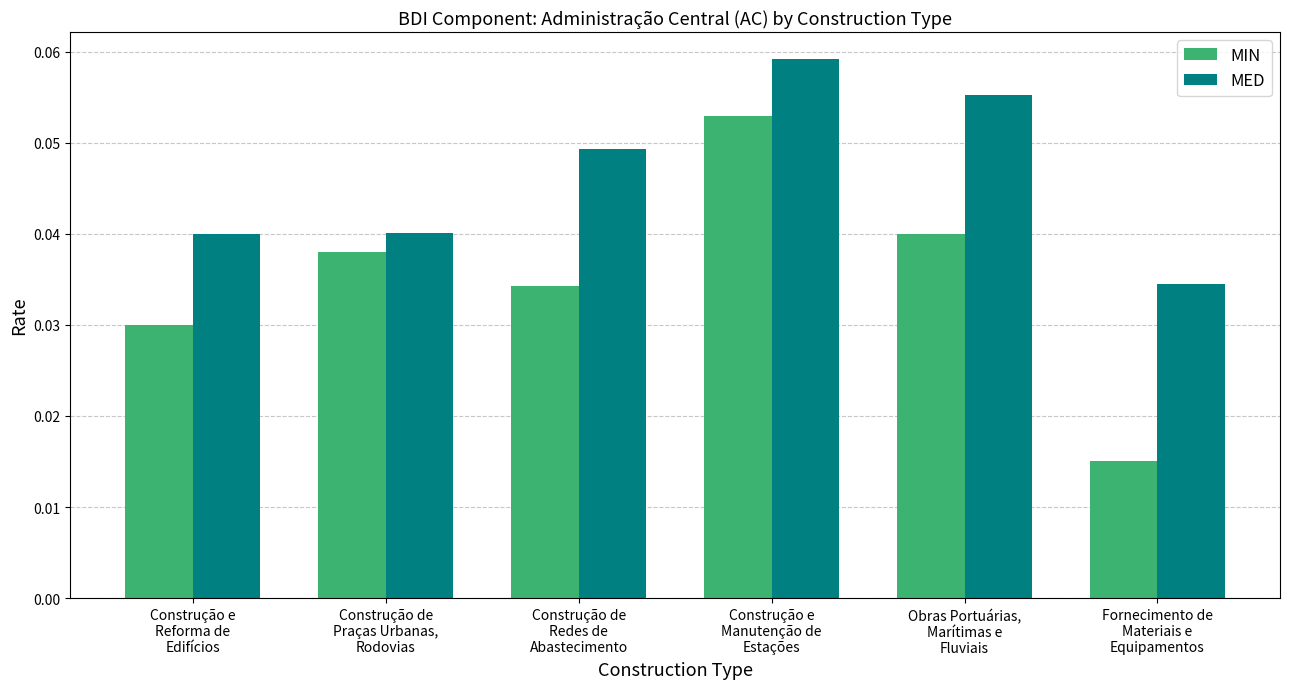

Which series has the largest range (max minus min)?

MIN